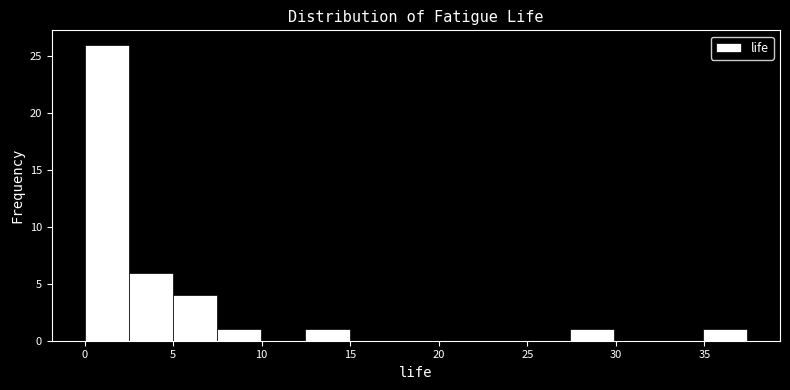

Which range on the x-axis has the tallest bar?

0.0 to 2.5